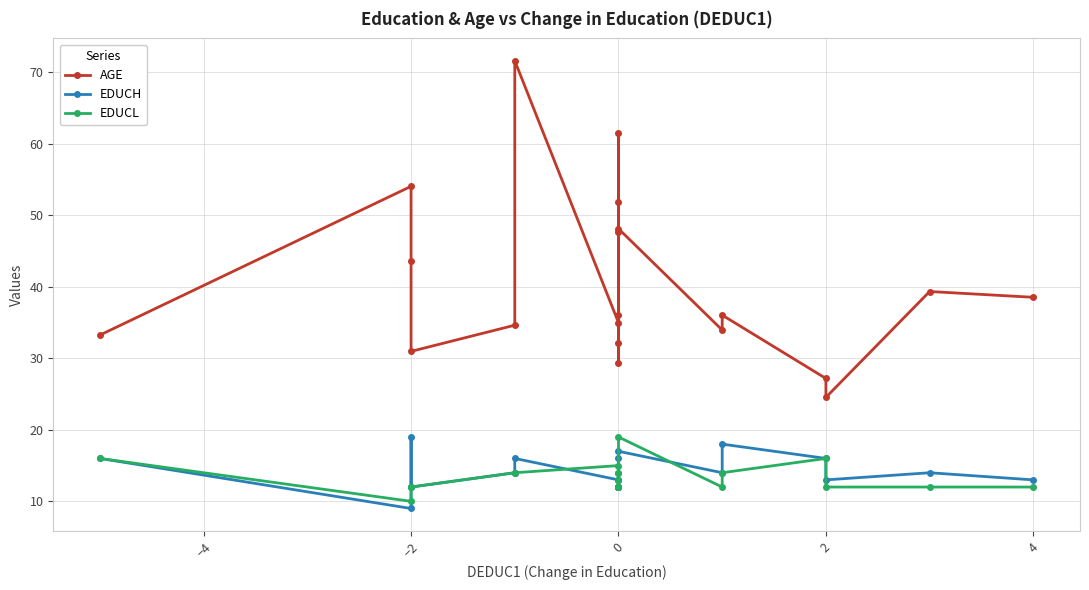

True or false: EDUCH and AGE cross at least once.

False